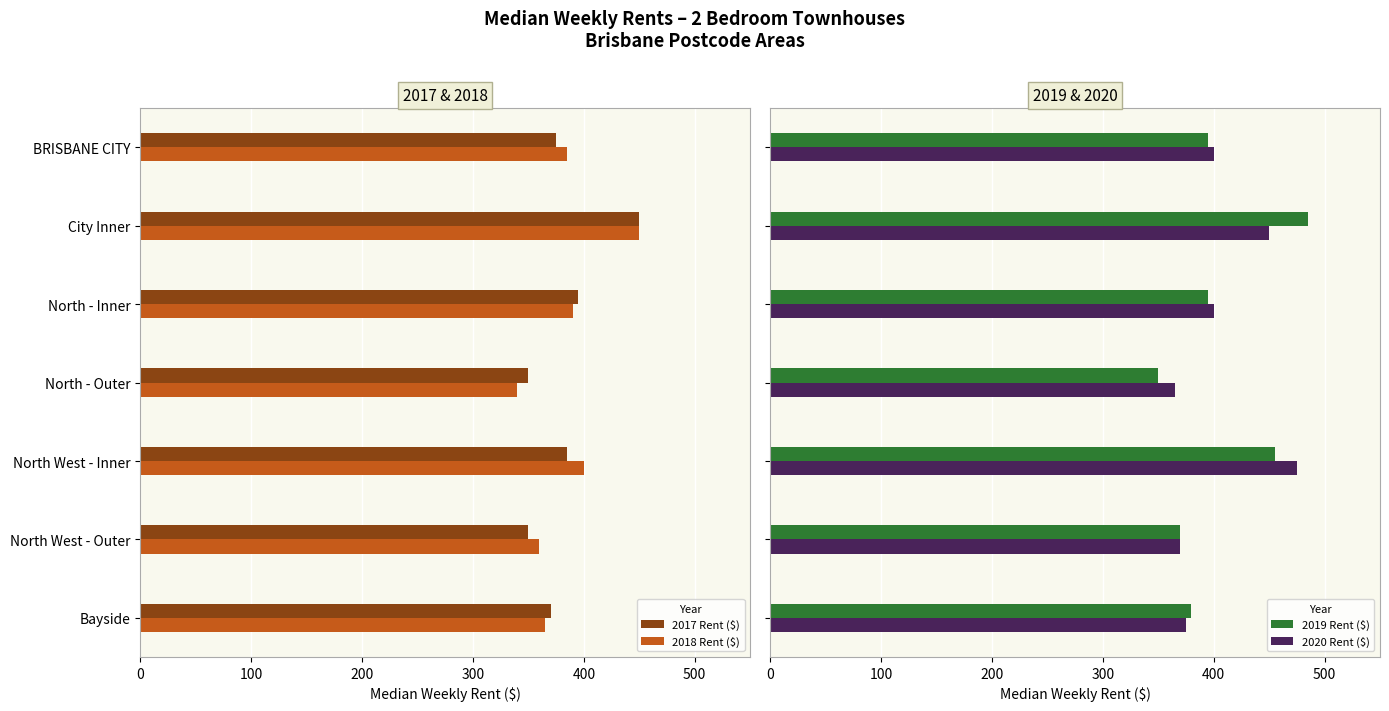

What is the maximum value shown in the chart?

485